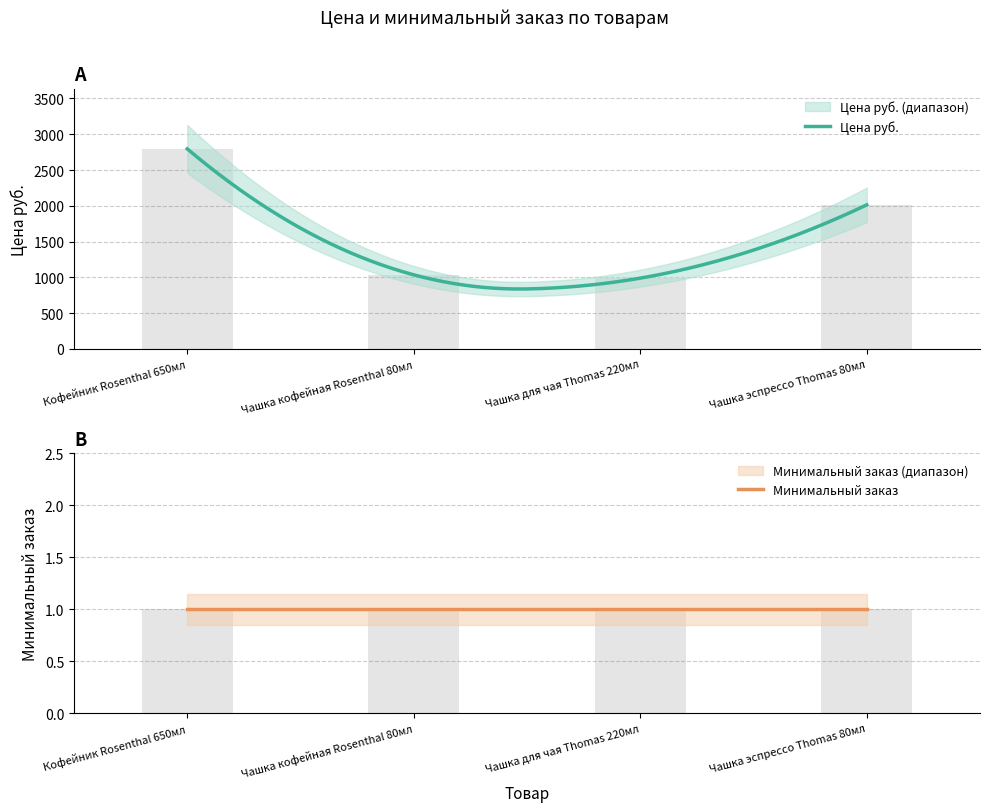

Is it true that the value at Чашка эспрессо Thomas 80мл is 928.5?

False